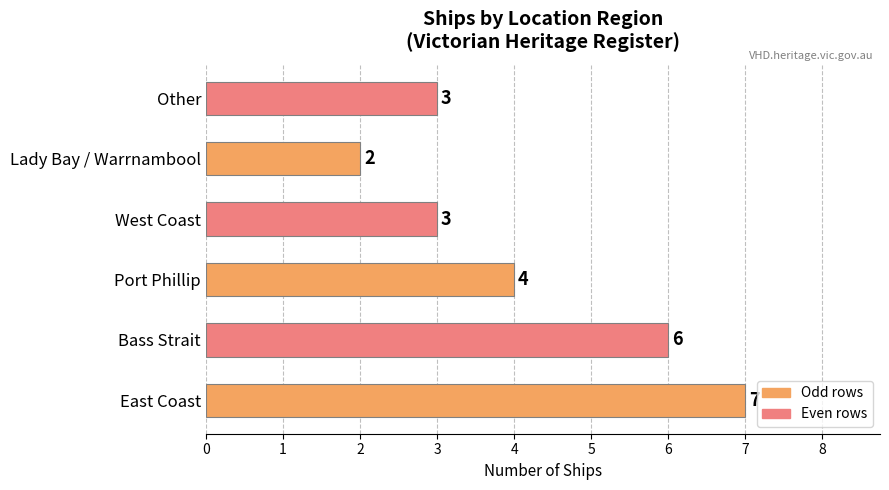

True or false: the data shows 11 at East Coast.

False